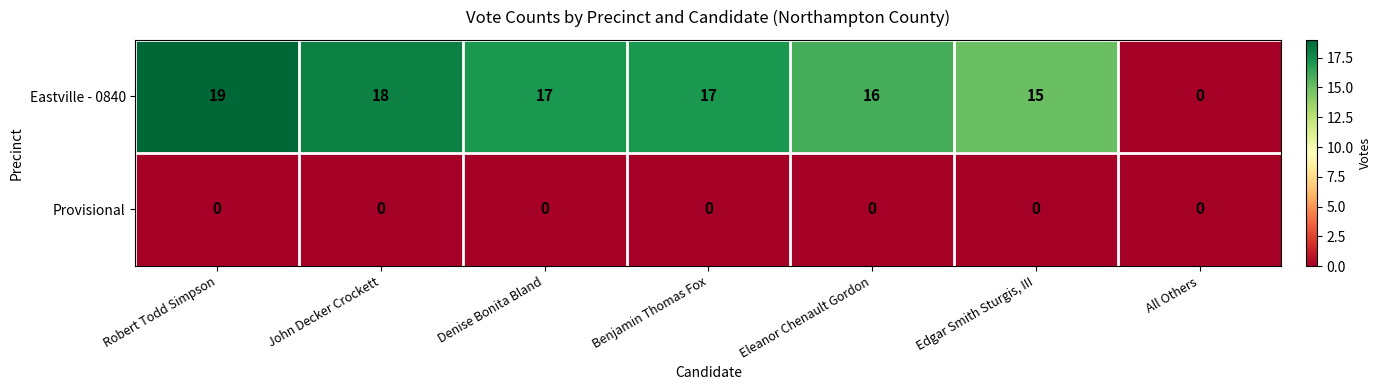

Rank the series at John Decker Crockett from lowest to highest value.

Provisional, Eastville - 0840